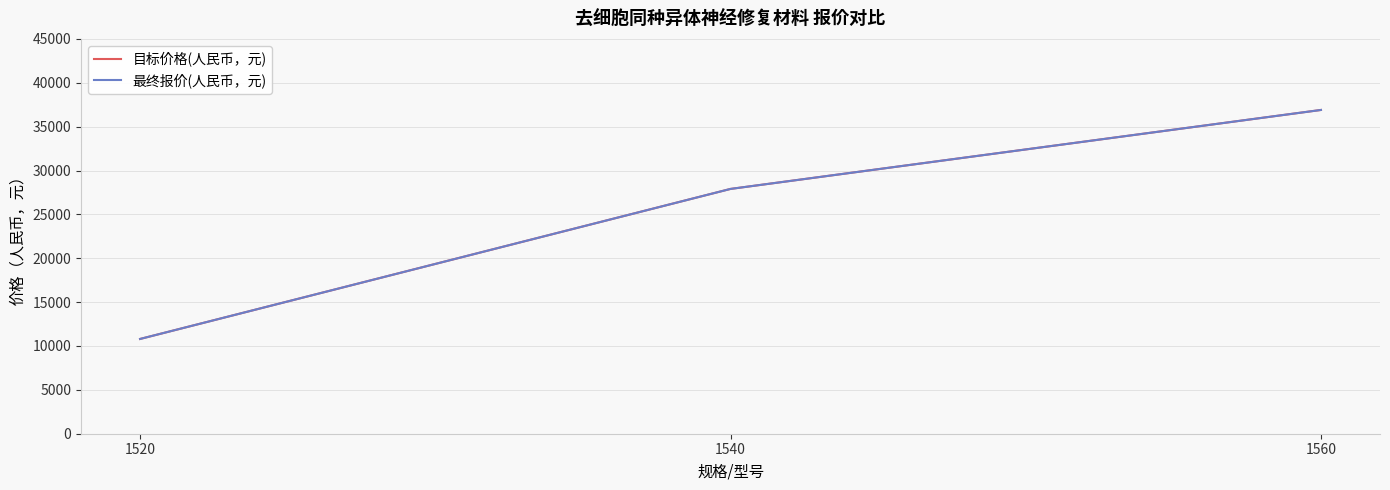

True or false: 目标价格(人民币，元) has a value of 16170 at 1520.

False